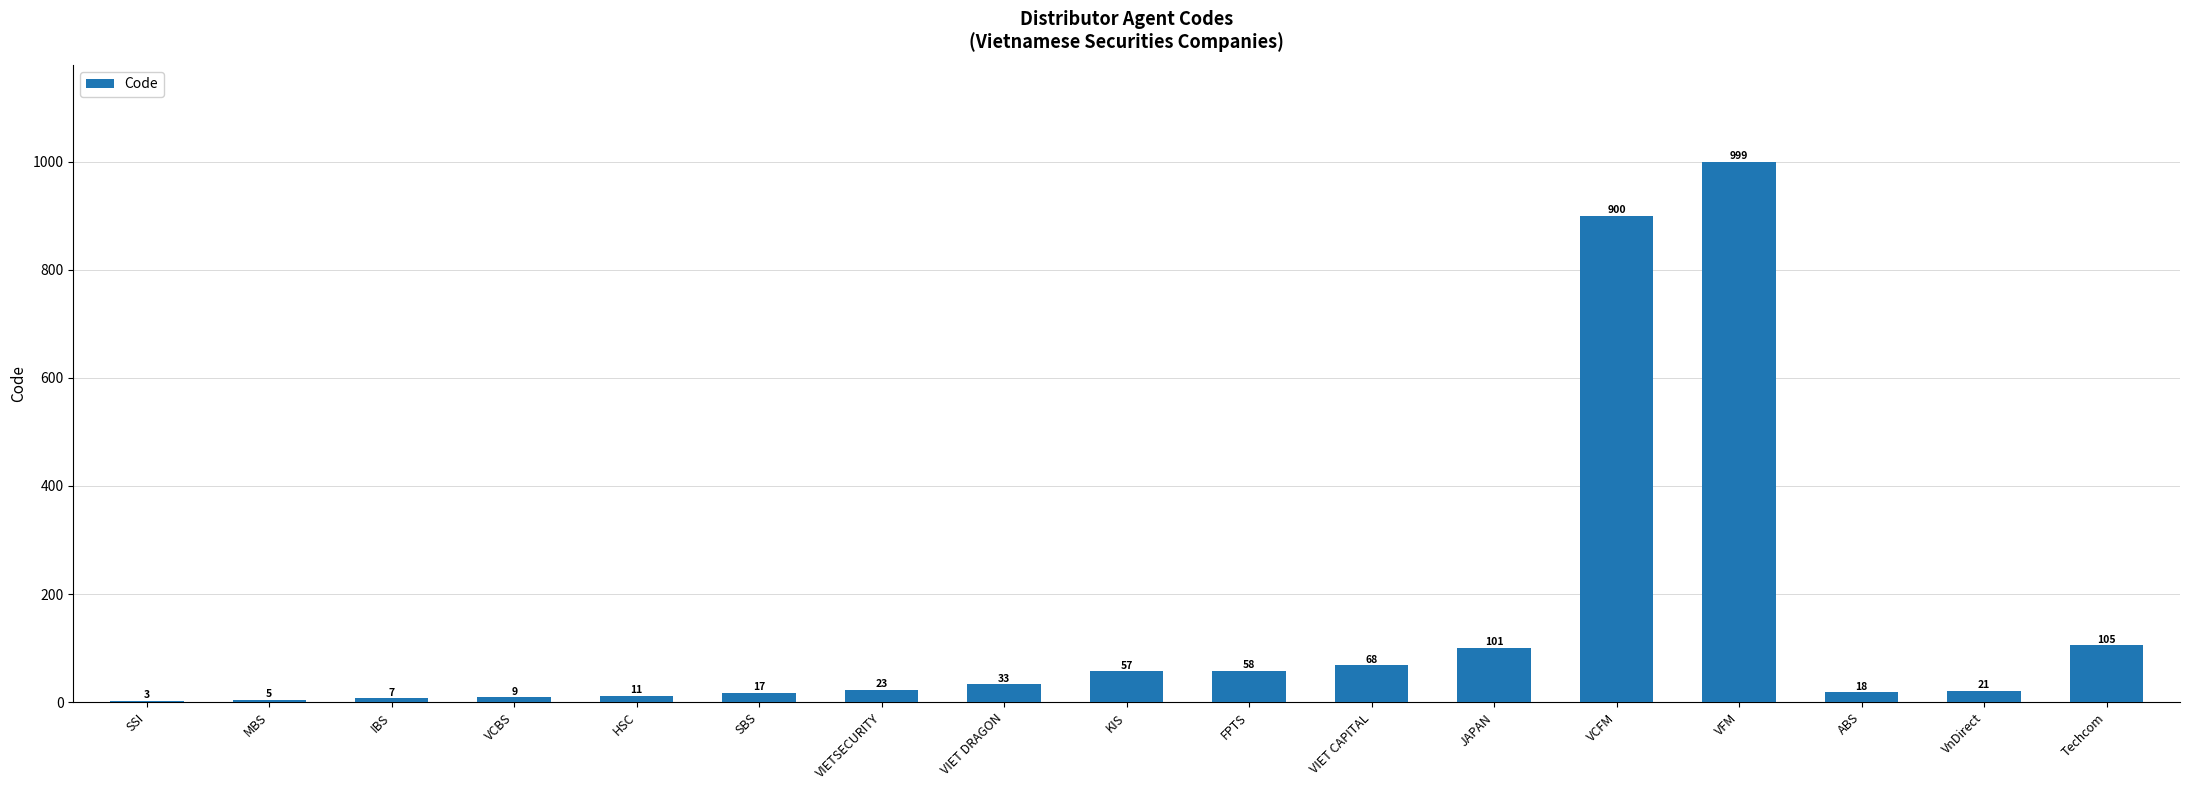

What is the change in value from FPTS to VCFM?

+842